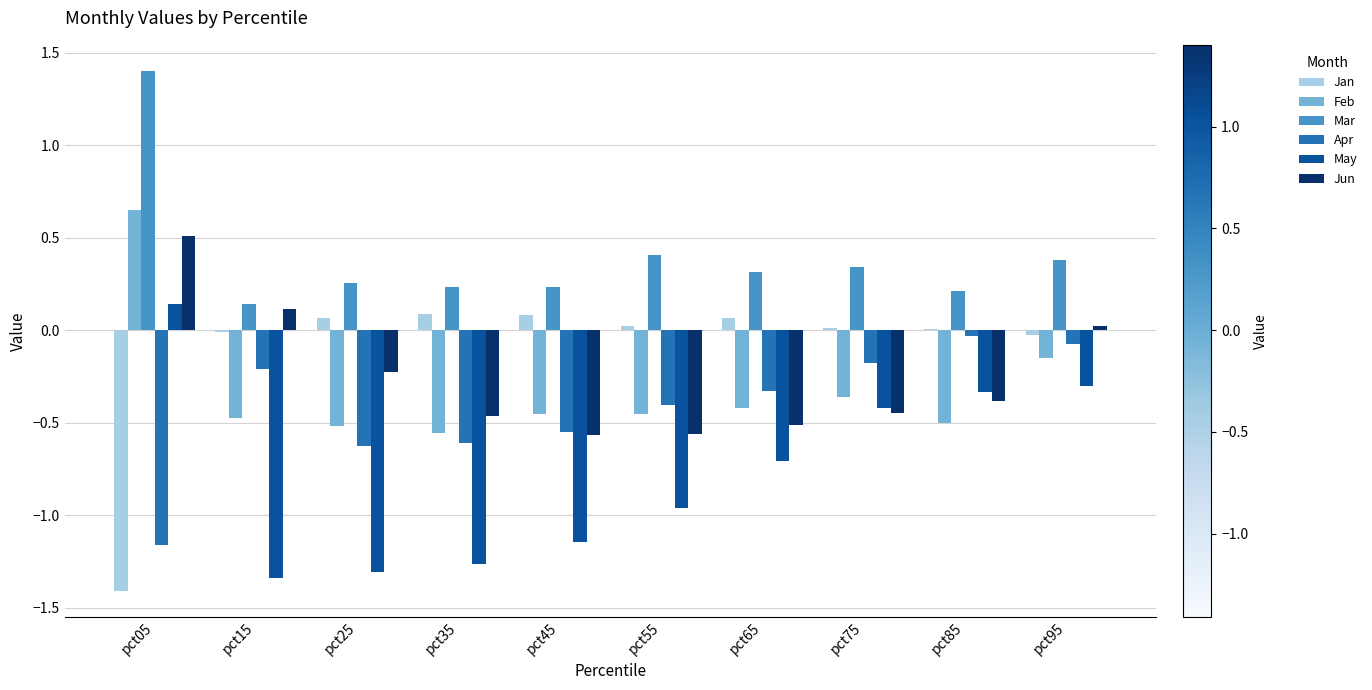

Does the chart contain stacked bars?

No